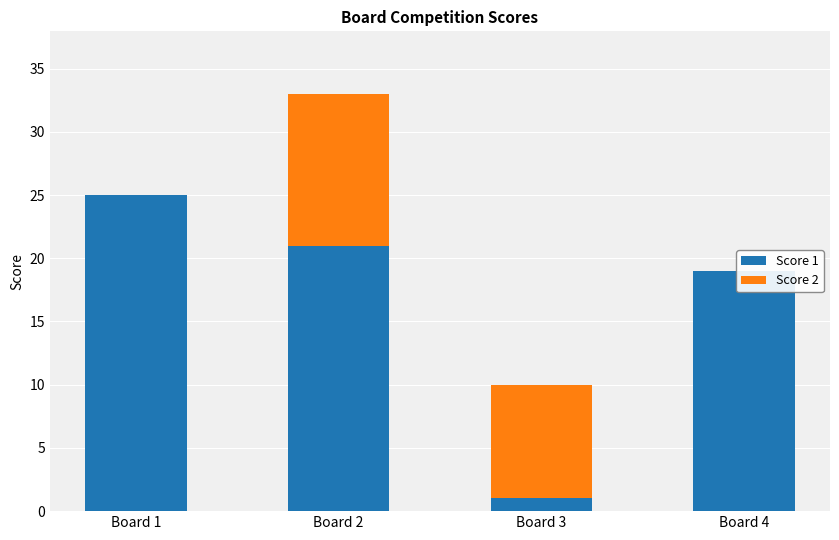

At which label is Score 2 closest to 6?

Board 3